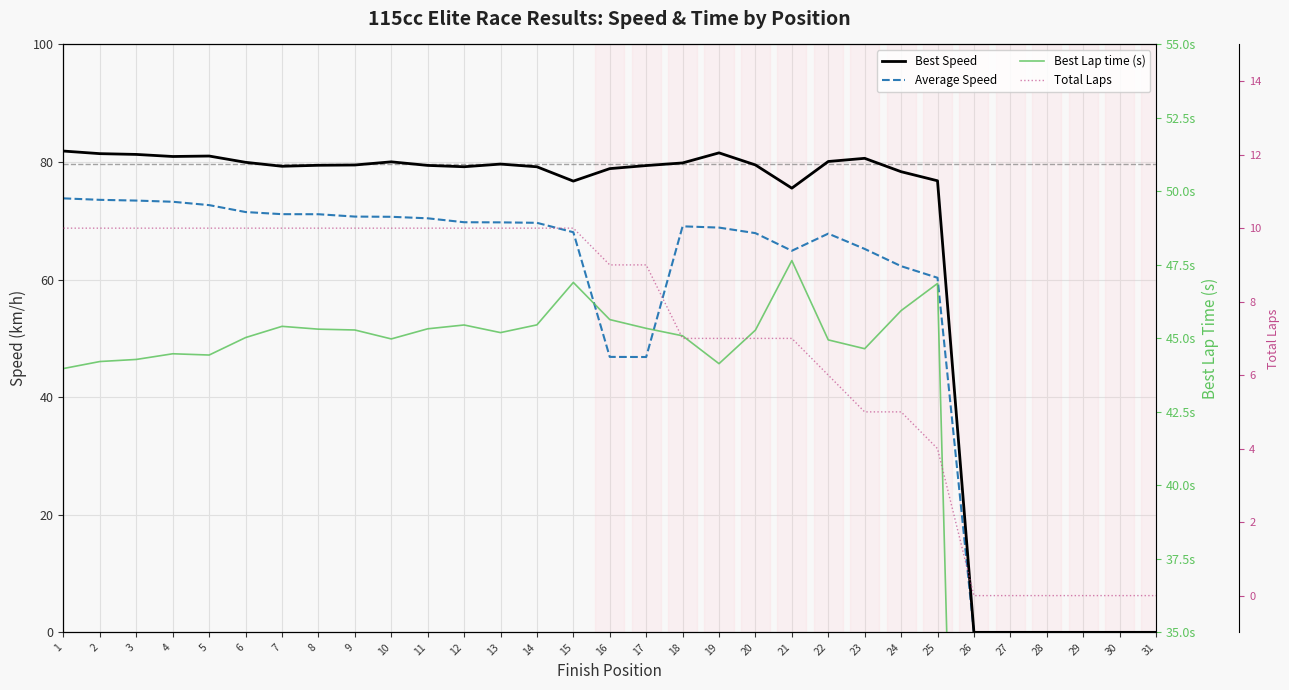

What is the value of the Average Speed point at the 9th from the left?

70.7